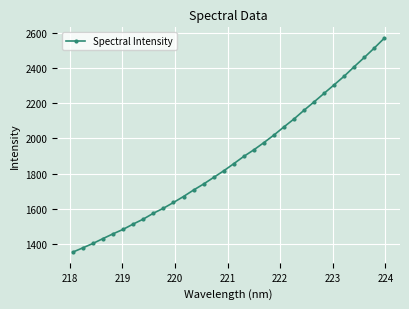

How many lines are shown in the chart?

1